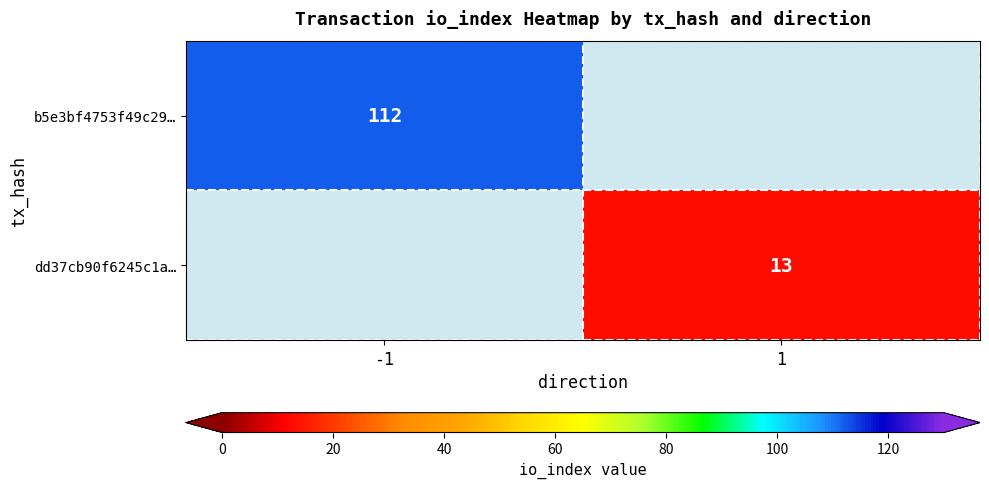

The b5e3bf4753f49c29… series shows 112 at -1. True or false?

True